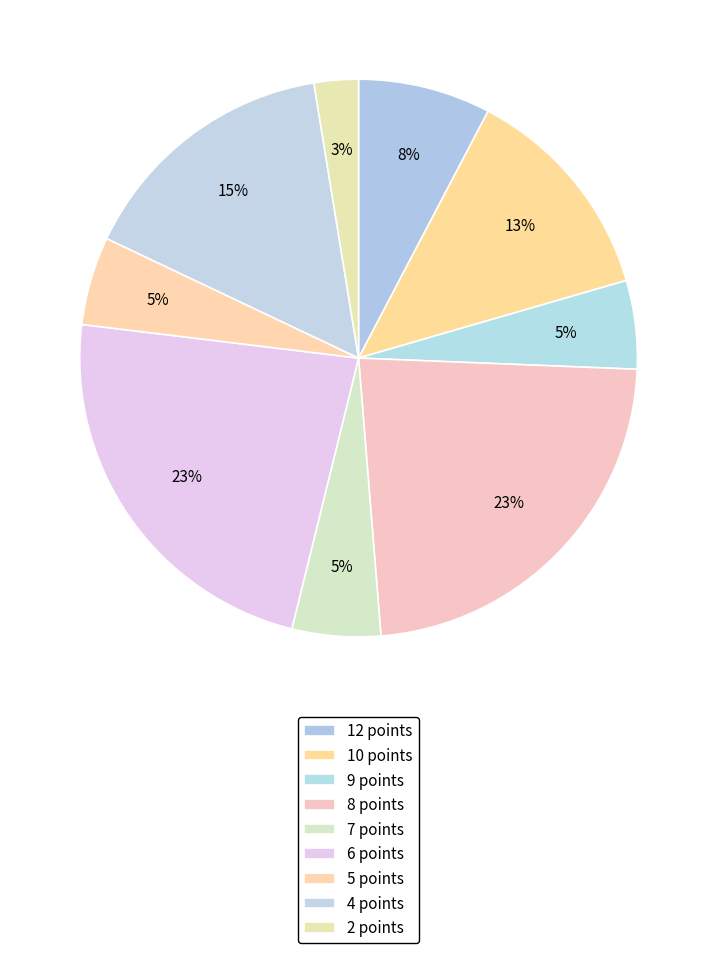

Is there any slice that represents more than half of the pie?

No